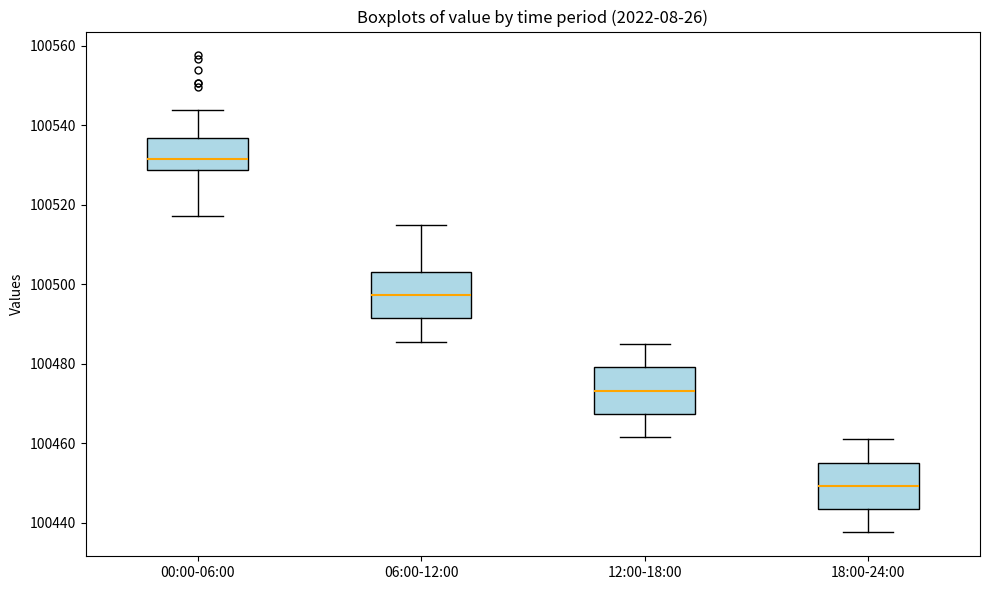

Reading left to right, transcribe this box plot: for each box, give where its median line is, the range the box spans, and where its two whiskers end, as read against the y-axis. The values are not printed on the chart, so give them approximately, as read against the axis.

00:00-06:00: median 100532, box 100528 to 100536, whiskers 100518 to 100544
06:00-12:00: median 100498, box 100492 to 100504, whiskers 100486 to 100516
12:00-18:00: median 100474, box 100468 to 100480, whiskers 100462 to 100486
18:00-24:00: median 100450, box 100444 to 100456, whiskers 100438 to 100462